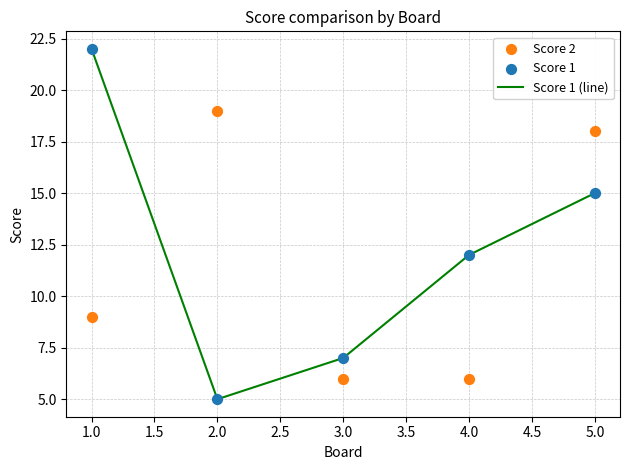

The Score 1 (line) series shows 7 at 3.0. True or false?

True